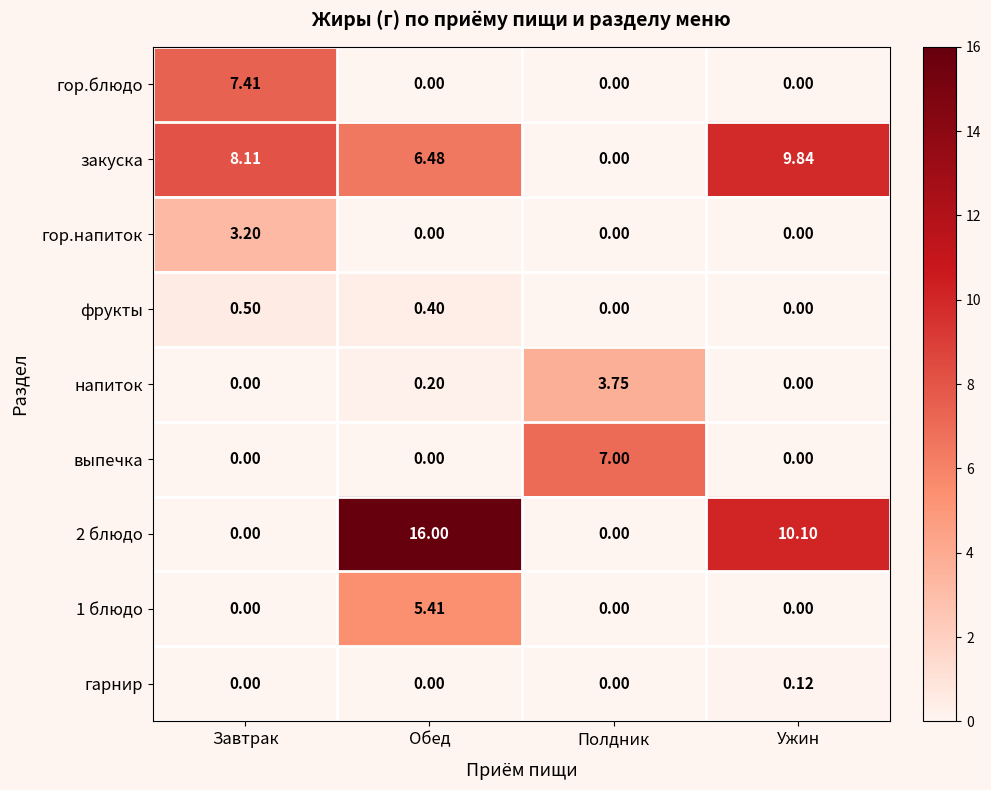

At which category is the sum across all series the highest?

Обед